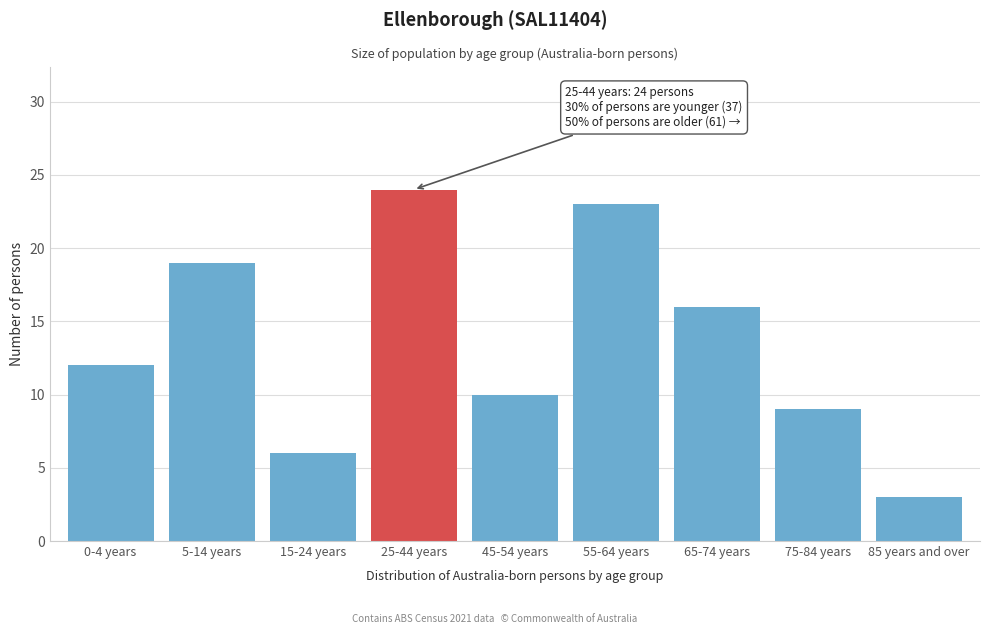

Reading left to right, transcribe all the data shown in this chart.

12	19	6	24	10	23	16	9	3